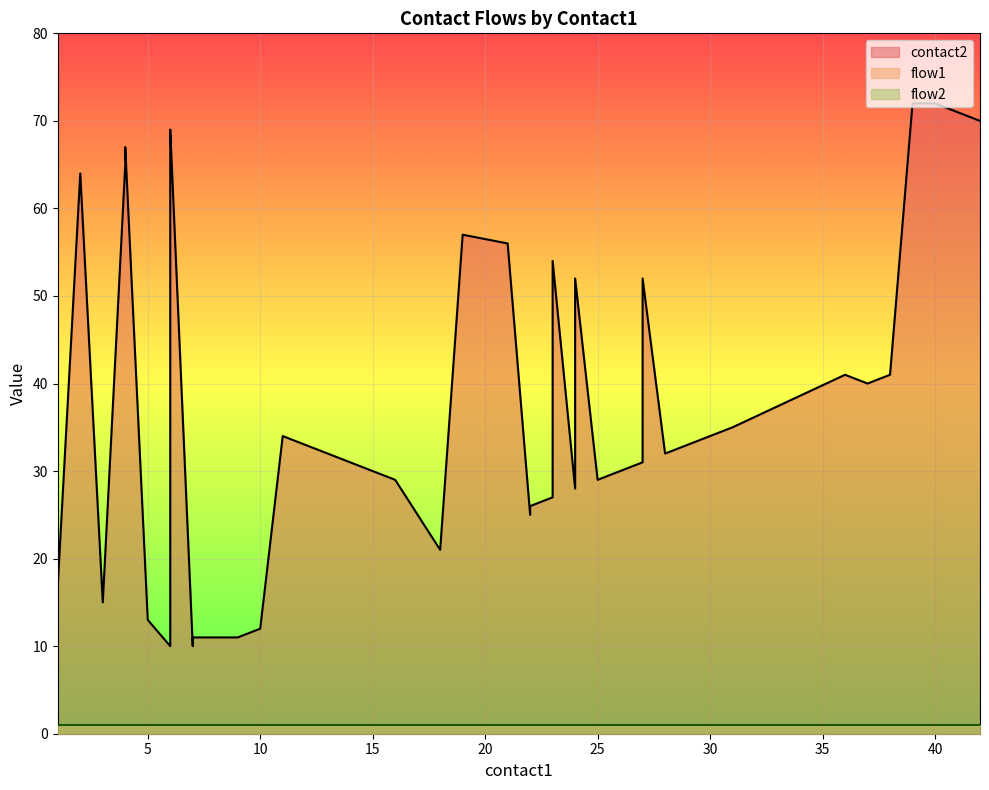

True or false: flow2 and contact2 cross at least once.

False